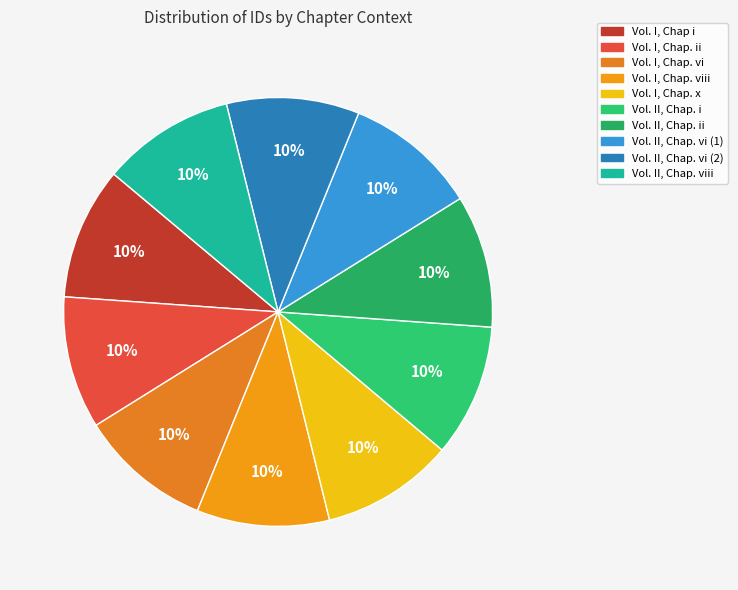

To the nearest percent, what is the average slice percentage?

10%